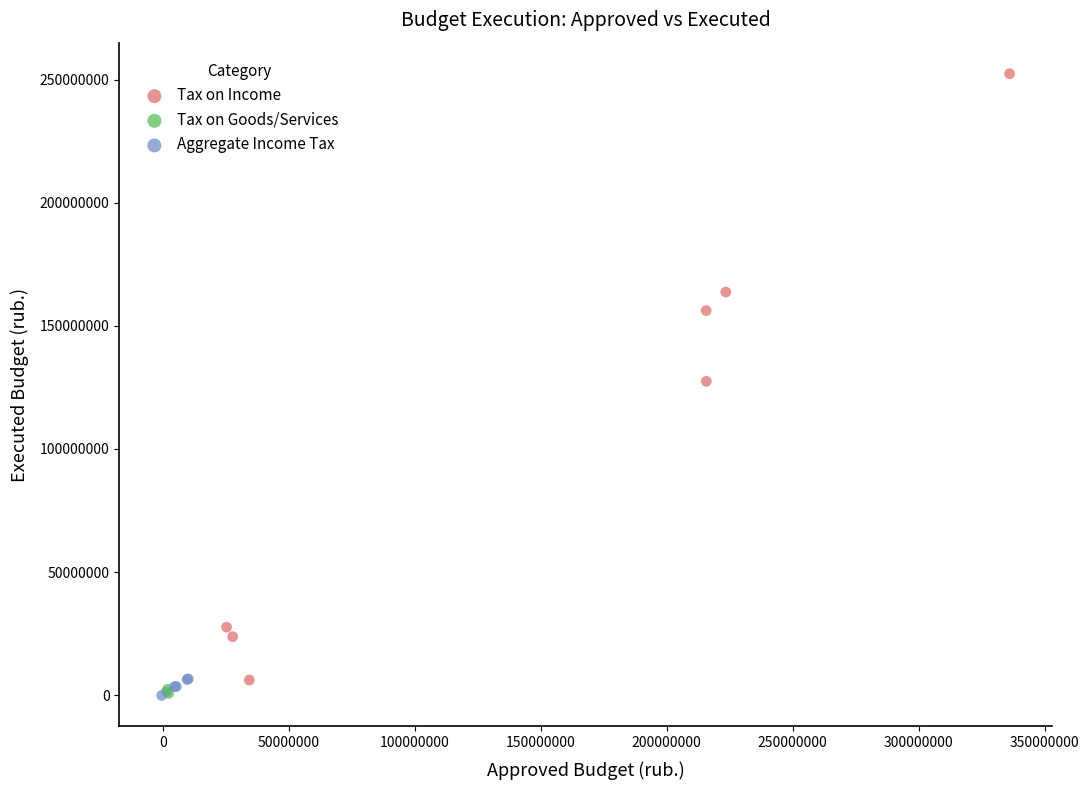

What are all the series names shown in the legend?

Tax on Income, Tax on Goods/Services, Aggregate Income Tax